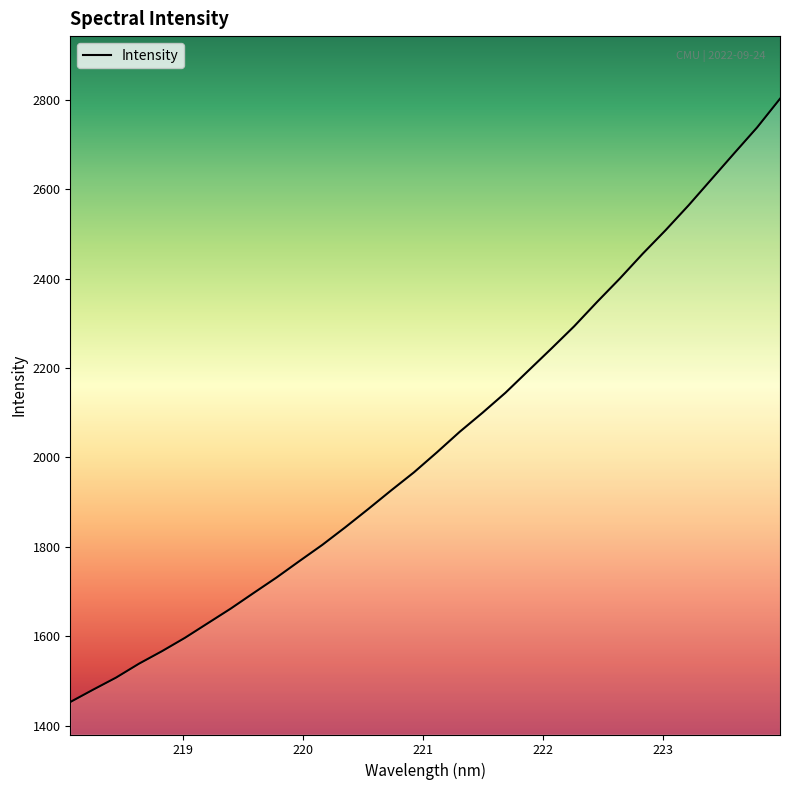

What is the difference between the maximum and minimum values?

1349.3